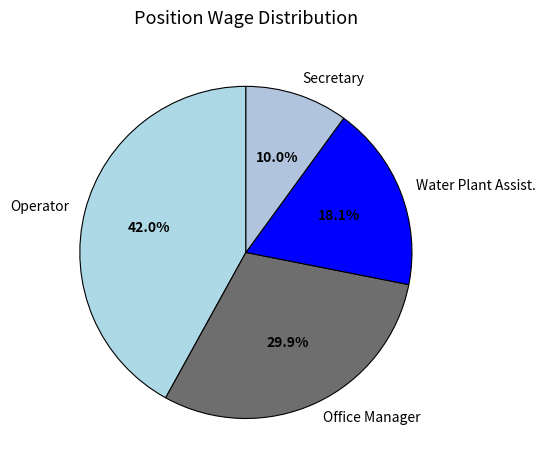

What is the ratio of the value at Secretary to the value at Operator?

0.2